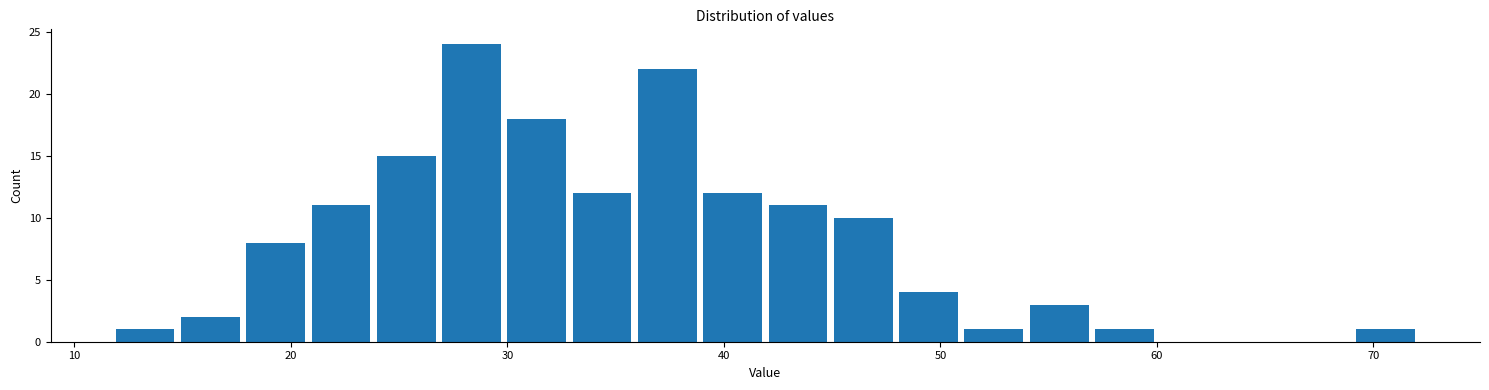

Around what value on the x-axis is the tallest bar? Give the approximate position of its centre, as read against the axis.

28